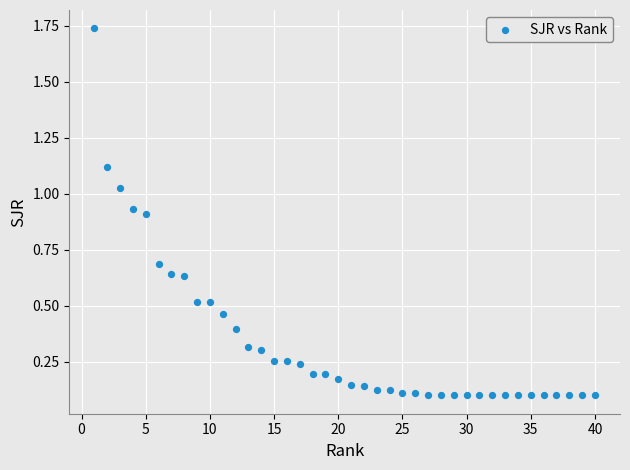

What is the range of Y values (max minus min)?

1.6